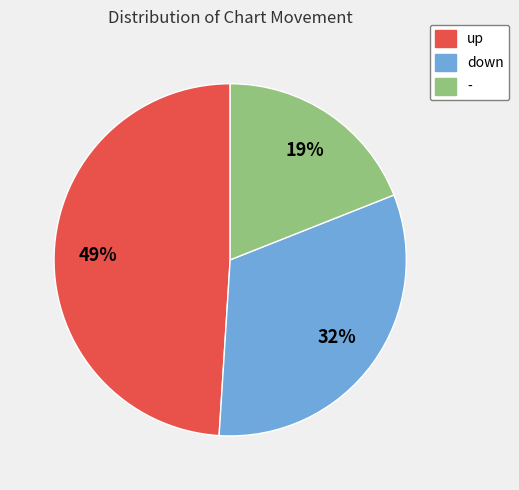

Is it true that down is 37% of the pie?

False